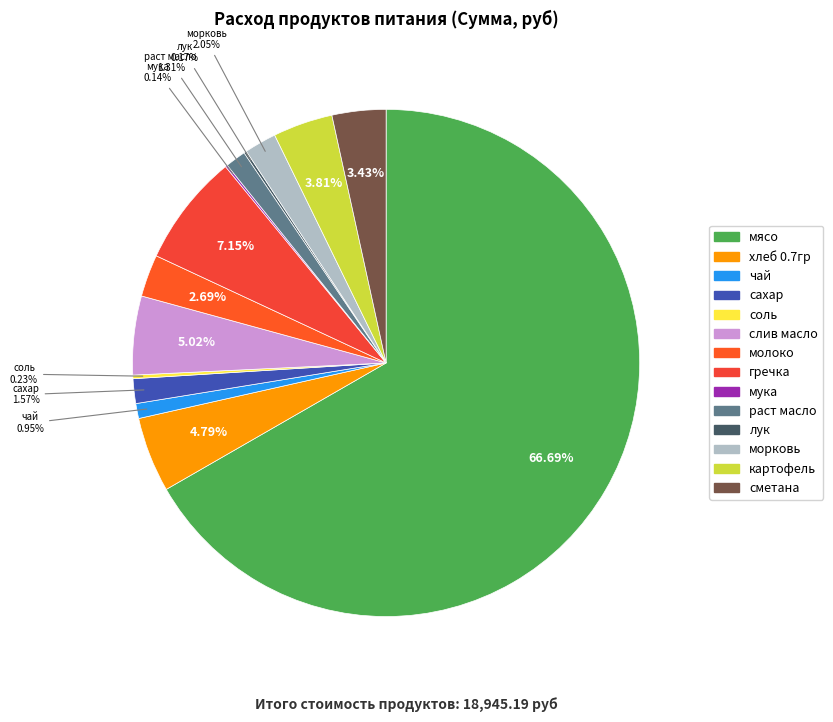

Rank the categories by value from lowest to highest.

мука, лук, соль, чай, раст масло, сахар, морковь, молоко, сметана, картофель, хлеб 0.7гр, слив масло, гречка, мясо